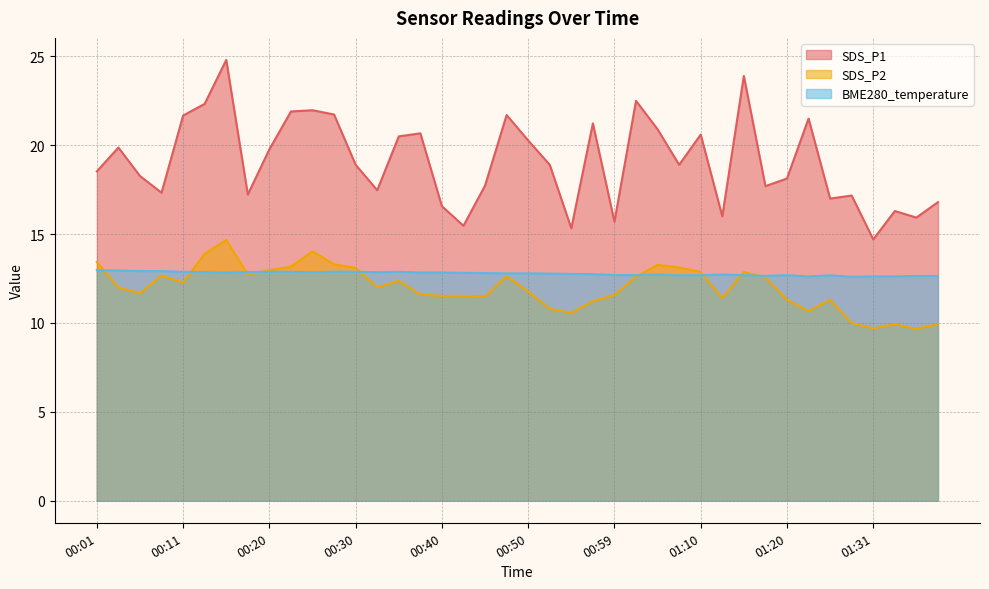

What is the greatest value displayed?

24.8